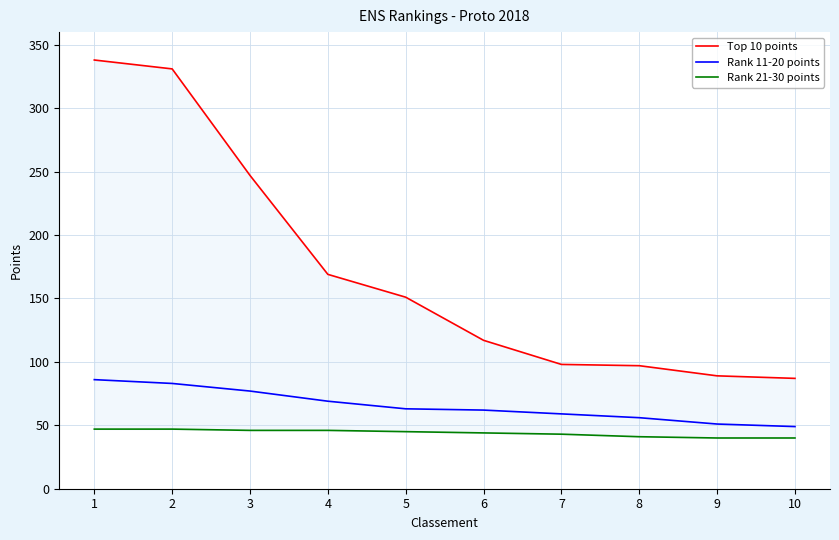

The Top 10 points series shows 87 at 10. True or false?

True